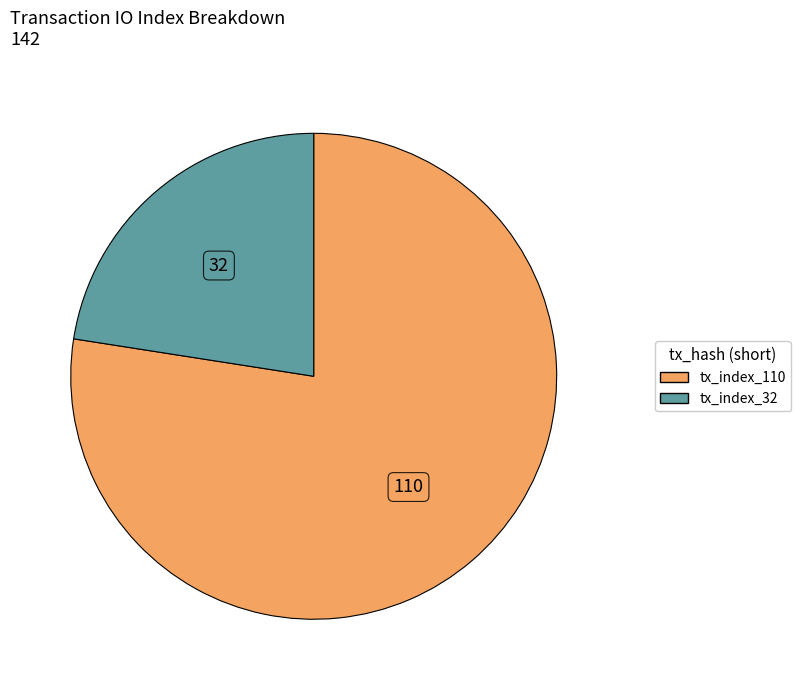

Which category has the biggest portion of the pie?

tx_index_110